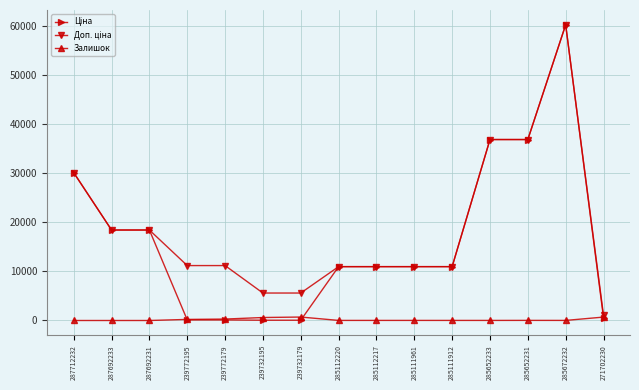

Which label corresponds to the largest value in the chart?

285672232